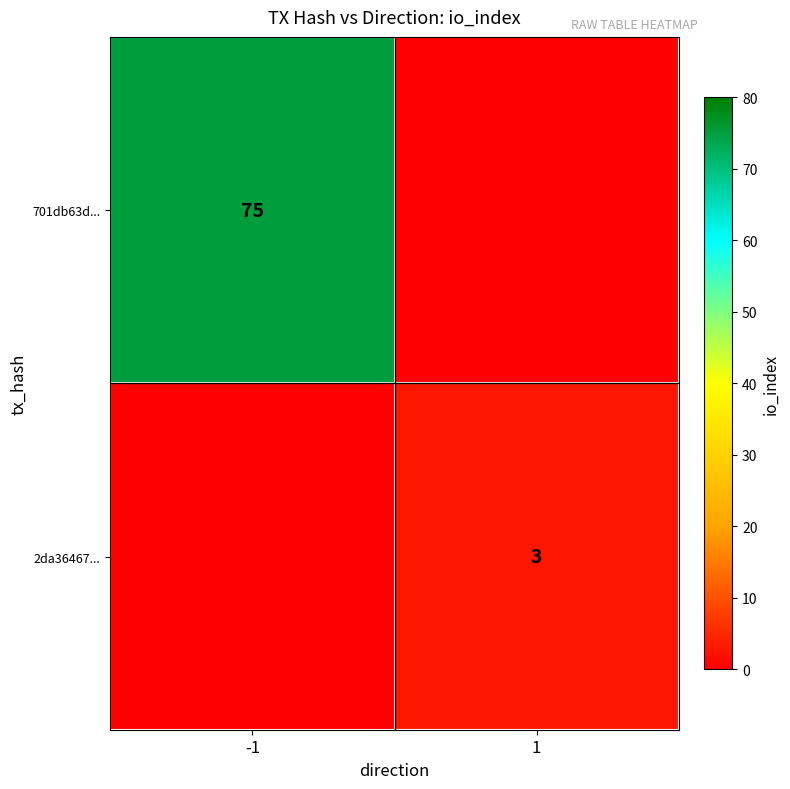

The 2da36467... series shows 1 at 1. True or false?

False